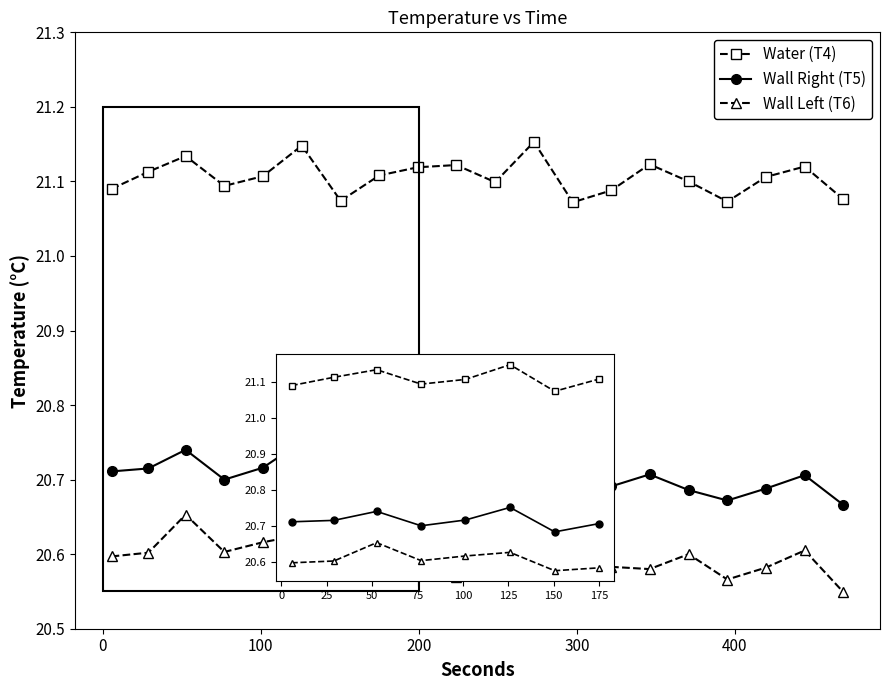

Count the Water (T4) values in the range 21 to 22.

20